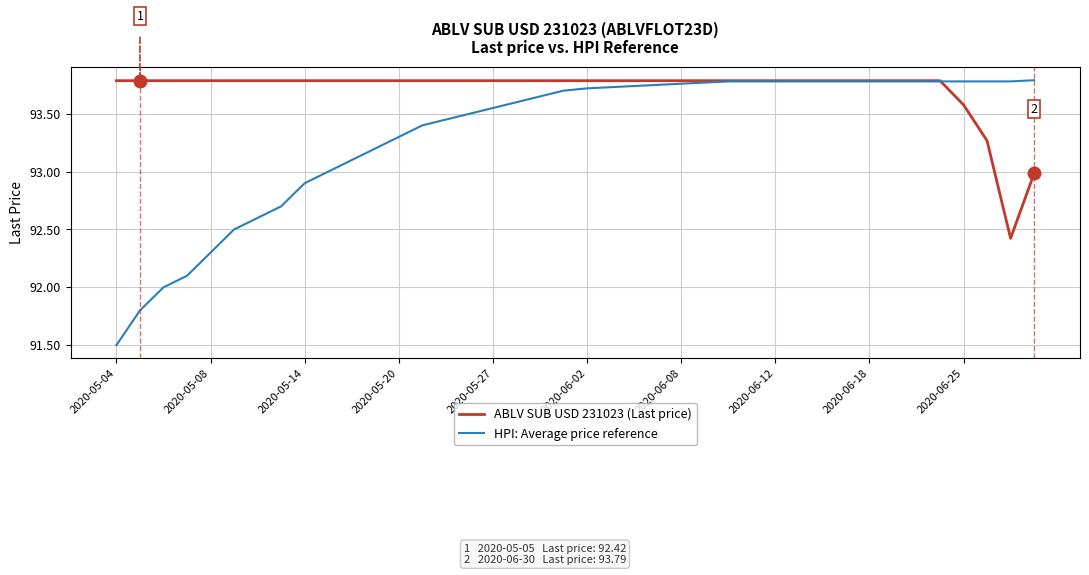

How many distinct data groups are displayed?

2